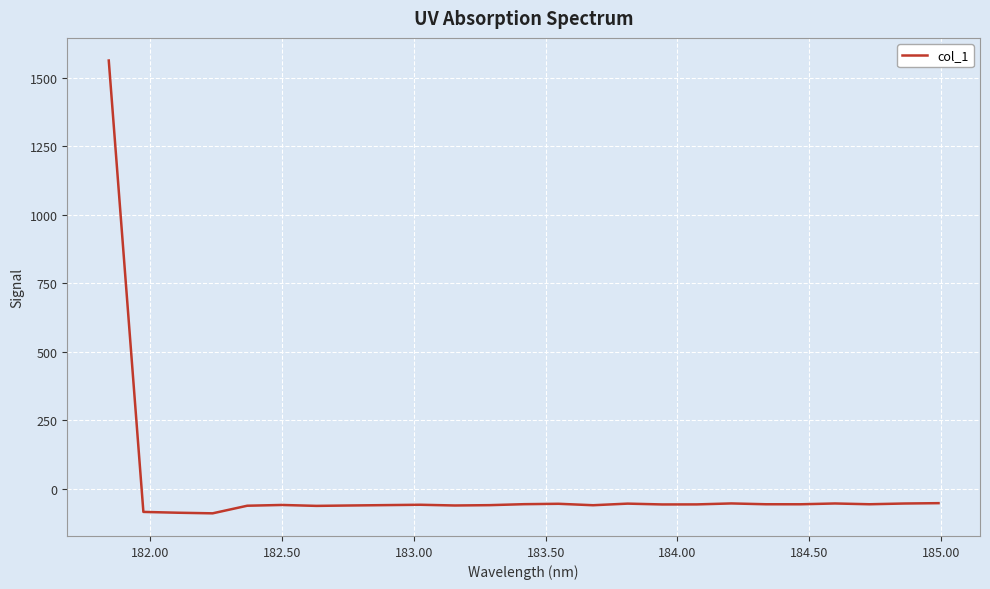

What is the difference between the maximum and minimum values?

1653.7